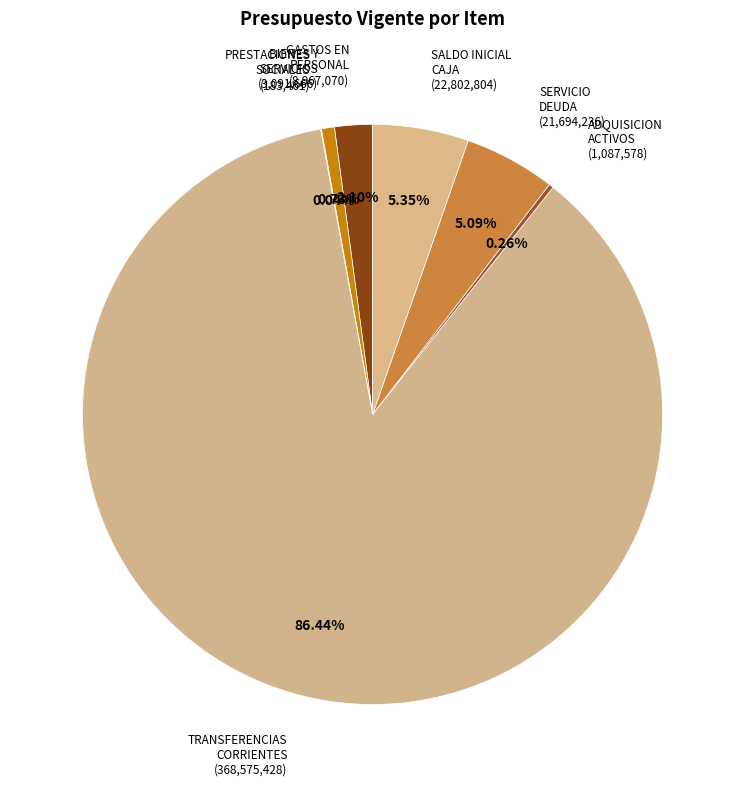

Count the number of slices in the pie.

7